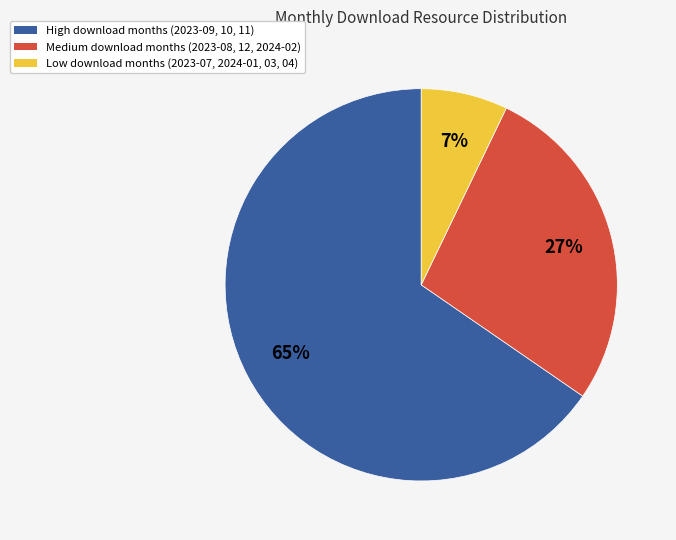

To the nearest percent, what is the average slice percentage?

33%